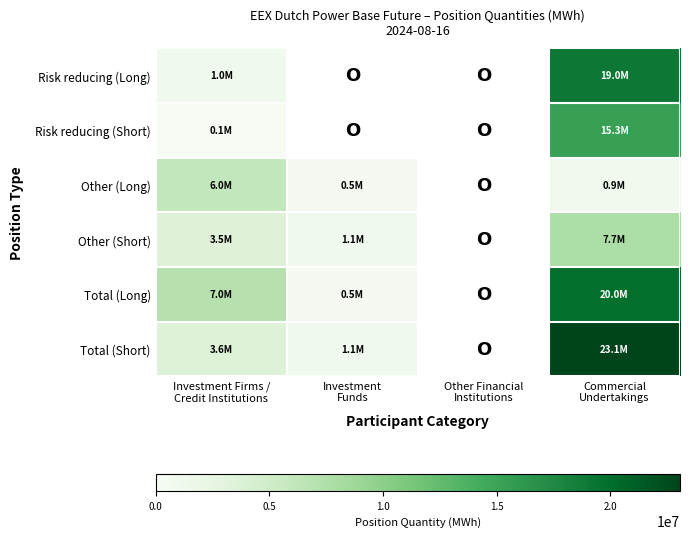

At which label does Risk reducing (Short) reach its peak?

Commercial Undertakings